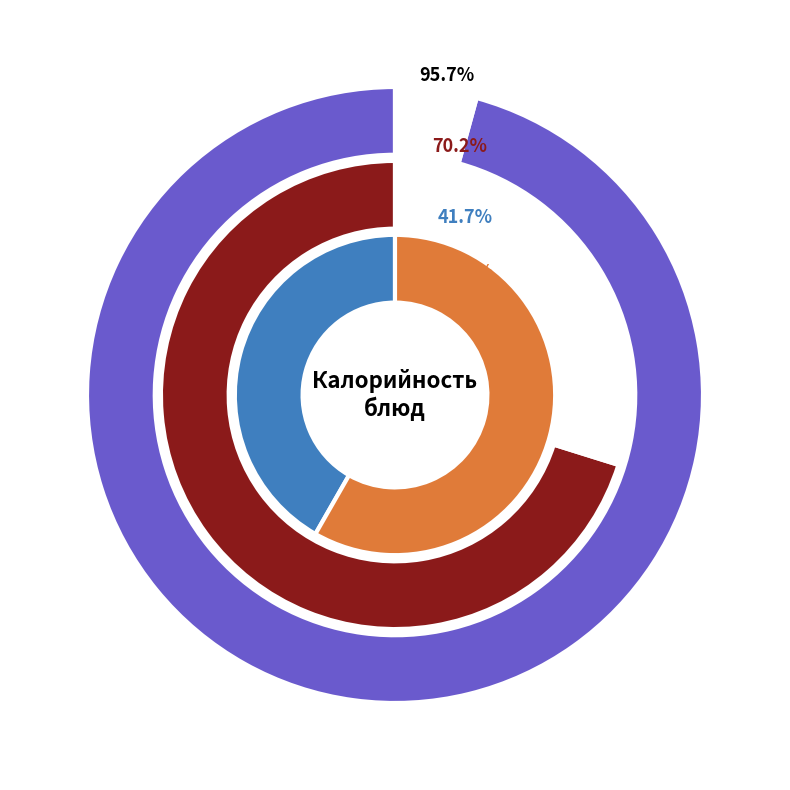

True or false: хлеб пшеничный (обед) accounts for 10% of the total.

True